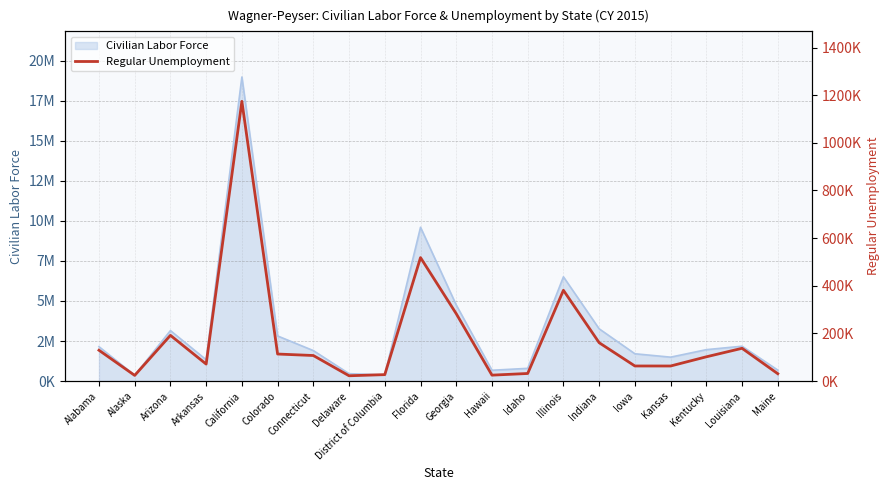

Reading left to right, list all the values displayed in this chart.

Alabama=129492	Alaska=23914	Arizona=192019	Arkansas=71425	California=1174277	Colorado=113598	Connecticut=107388	Delaware=22376	District of Columbia=27159	Florida=518343	Georgia=282875	Hawaii=24983	Idaho=31960	Illinois=381133	Indiana=161139	Iowa=63457	Kansas=63377	Kentucky=101957	Louisiana=137635	Maine=30994